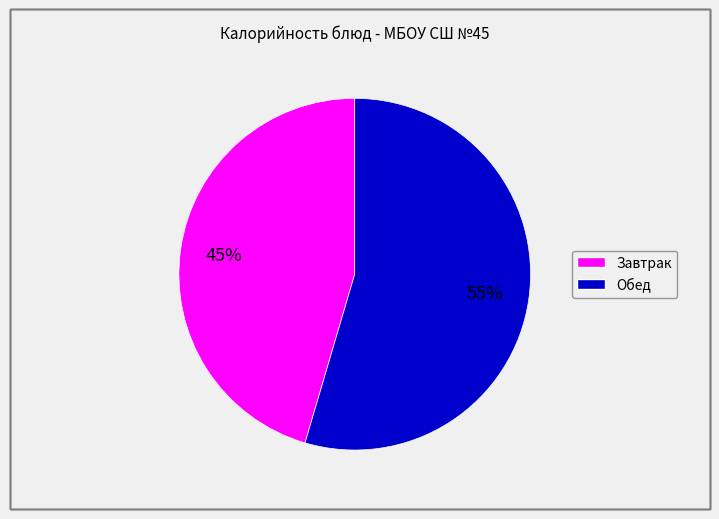

Does any single category account for the majority?

Yes